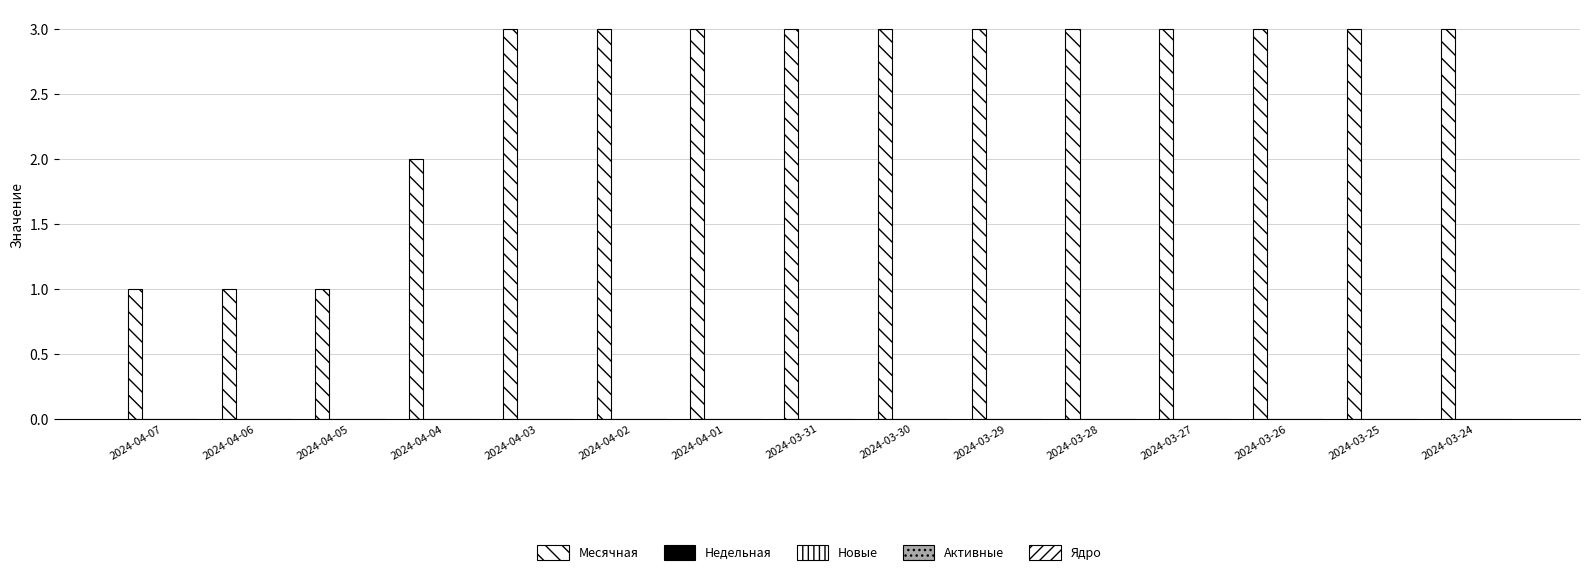

Does the chart contain any negative values?

No